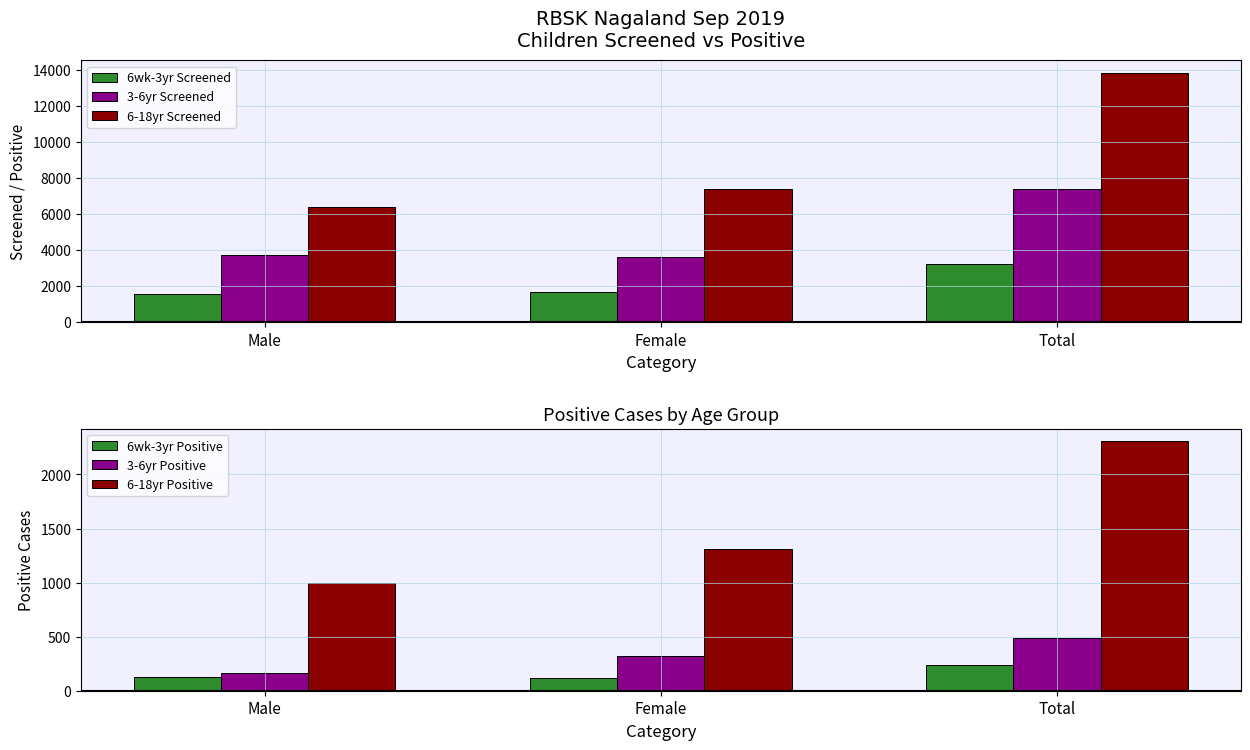

At Total, list the series in order from smallest to largest.

6wk-3yr Positive, 3-6yr Positive, 6-18yr Positive, 6wk-3yr Screened, 3-6yr Screened, 6-18yr Screened